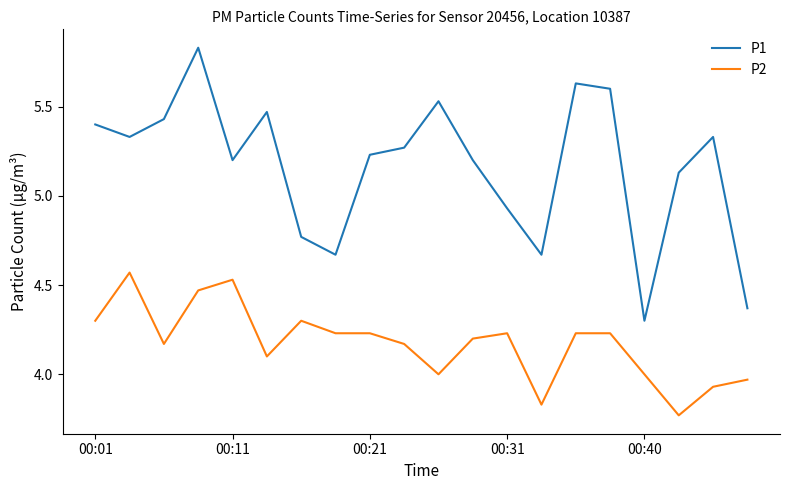

What is the difference between the maximum and minimum values in the P2 series?

0.8